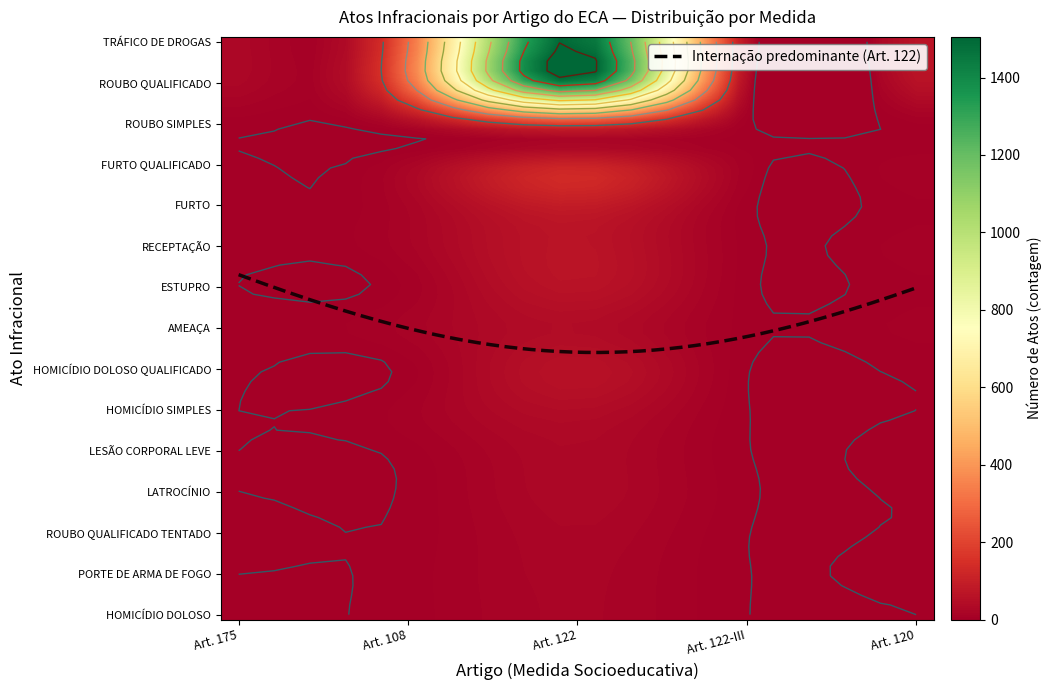

At how many categories does at least one series exceed 236?

2